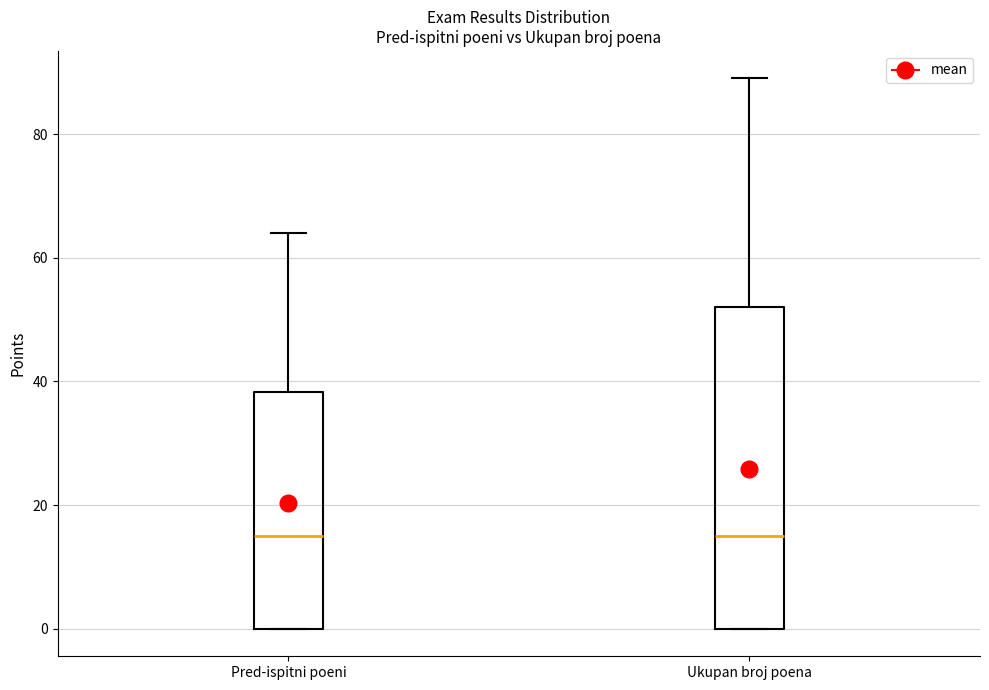

Where is the upper edge of the box for Pred-ispitni poeni on the y-axis? The values are not printed on the chart, so give them approximately, as read against the axis.

38